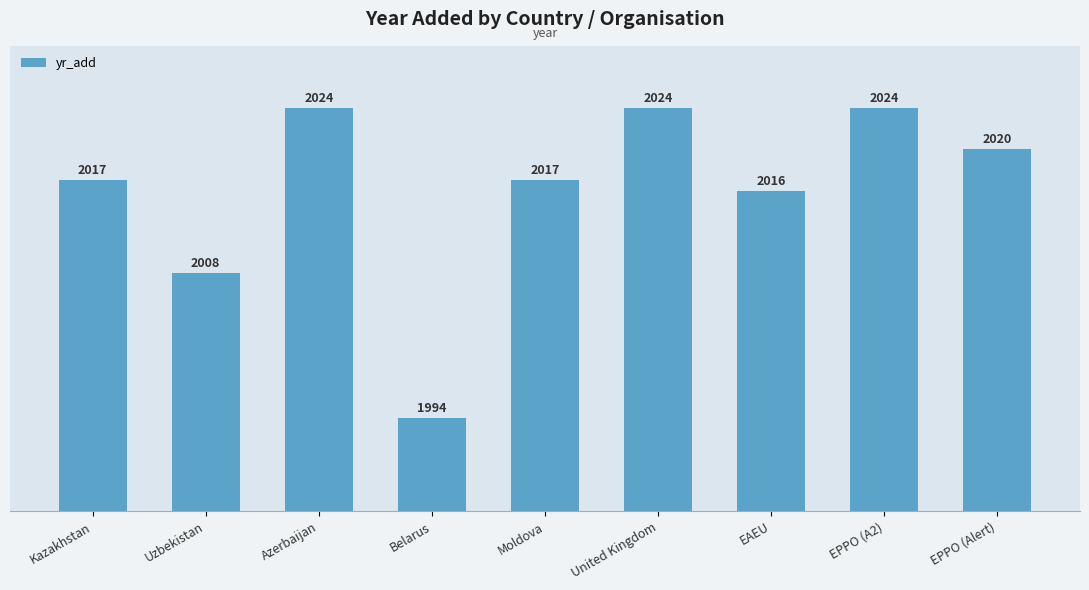

True or false: the data shows 2016 at EAEU.

True